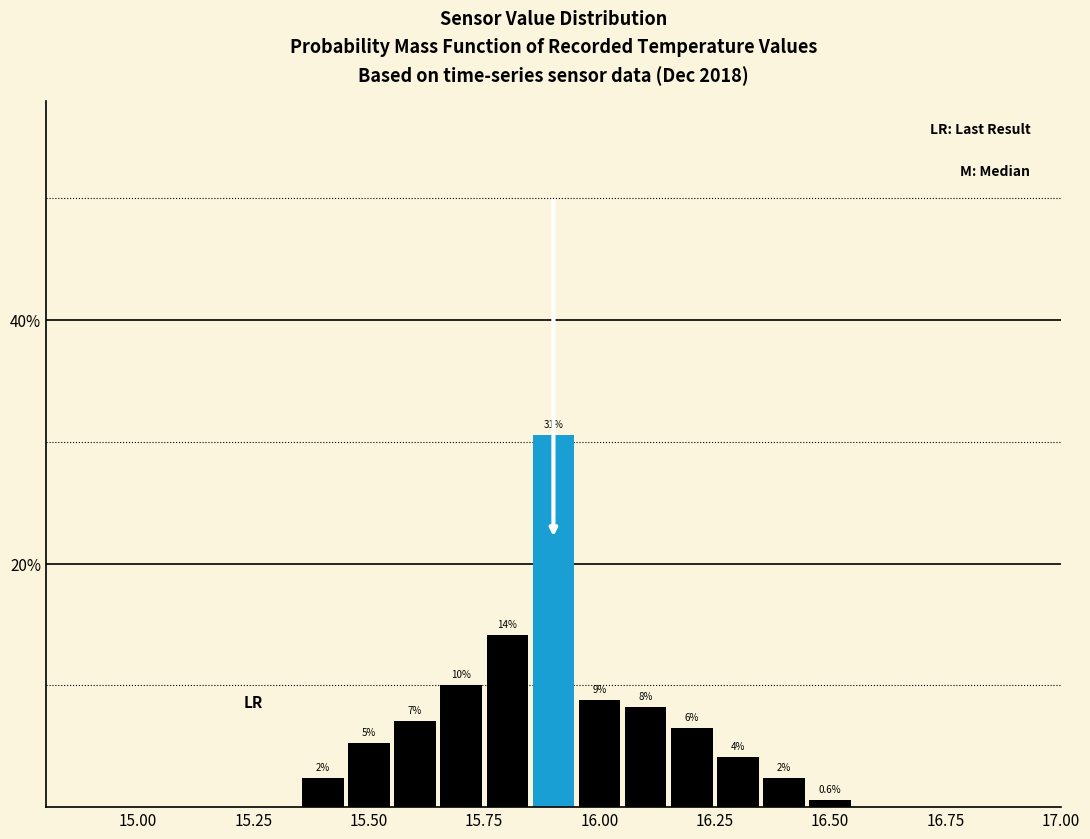

Read against the x-axis, roughly where is the centre of the tallest bar?

15.90